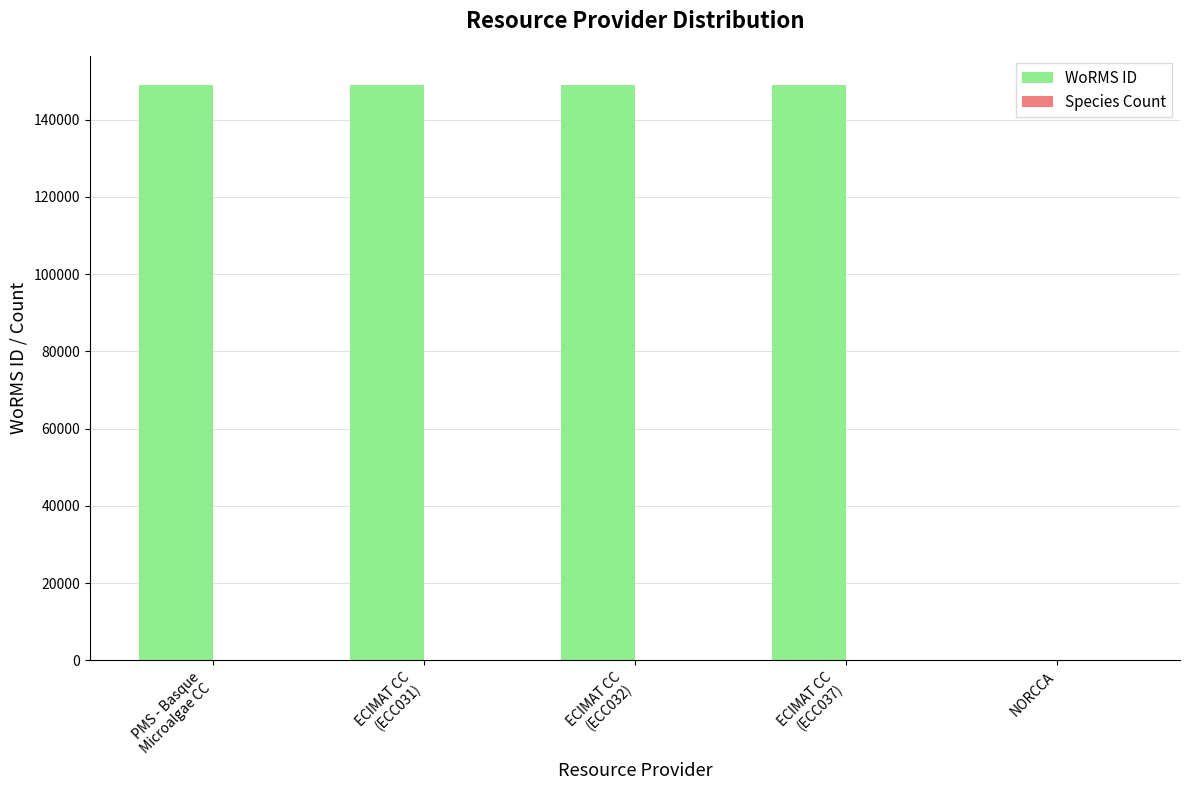

The value of WoRMS ID at NORCCA is 67884. True or false?

False